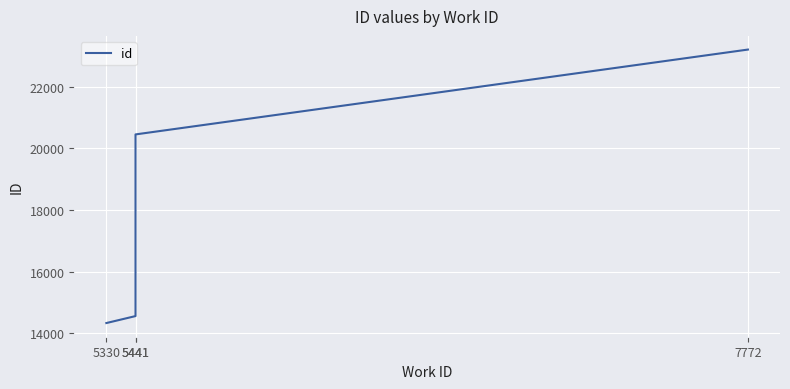

What is the difference between the values at 7772 and 5441?

2753